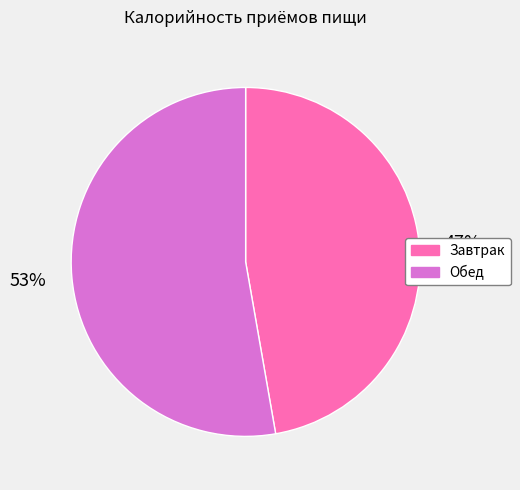

What is the majority slice?

Обед